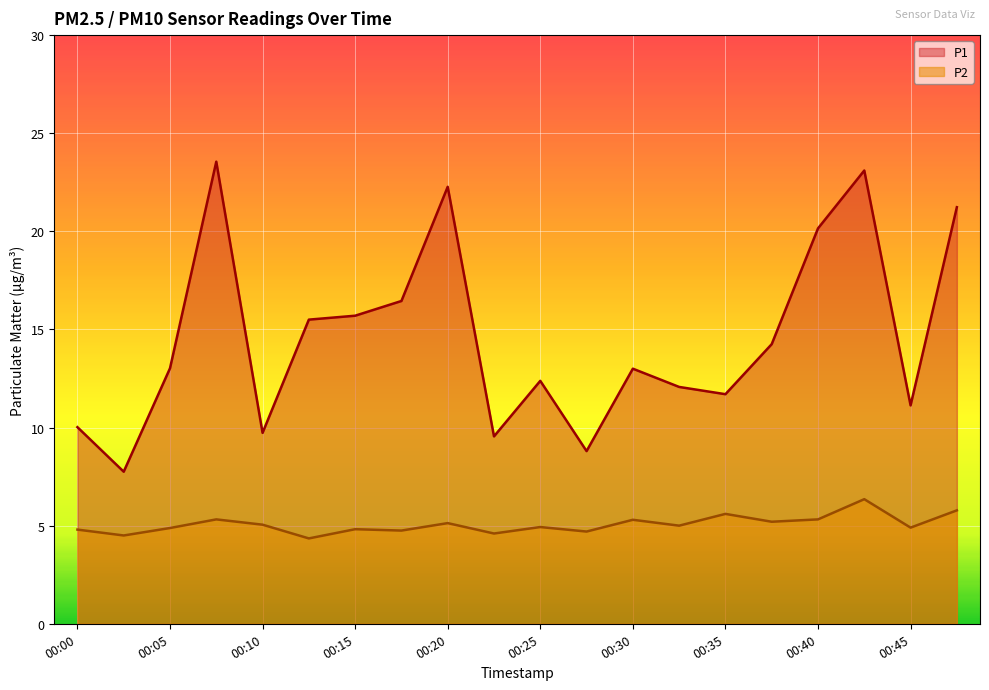

The value of P1 at 00:47 is 21.2. True or false?

True